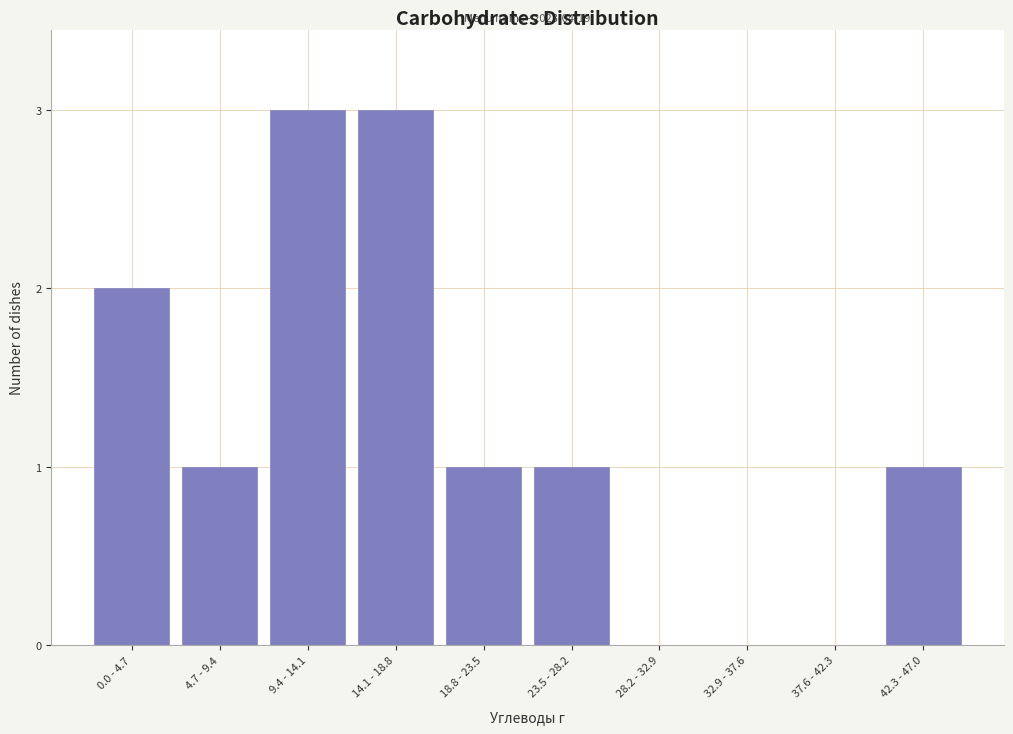

Reading right to left, extract all data points from this chart.

42.3 - 47.0=1	37.6 - 42.3=0	32.9 - 37.6=0	28.2 - 32.9=0	23.5 - 28.2=1	18.8 - 23.5=1	14.1 - 18.8=3	9.4 - 14.1=3	4.7 - 9.4=1	0.0 - 4.7=2